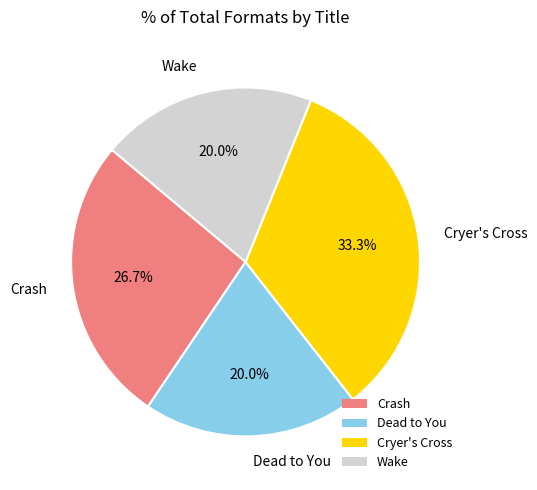

How many segments does this pie chart have?

4